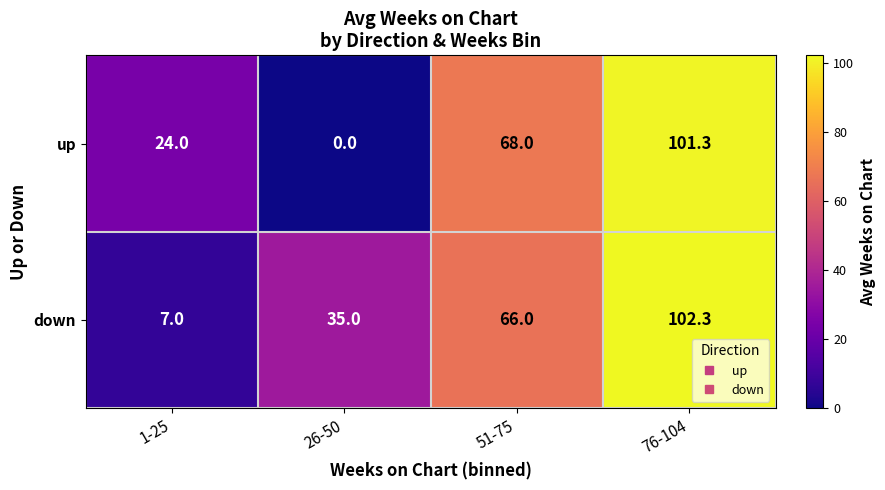

At which category does the chart reach its minimum across all series?

26-50